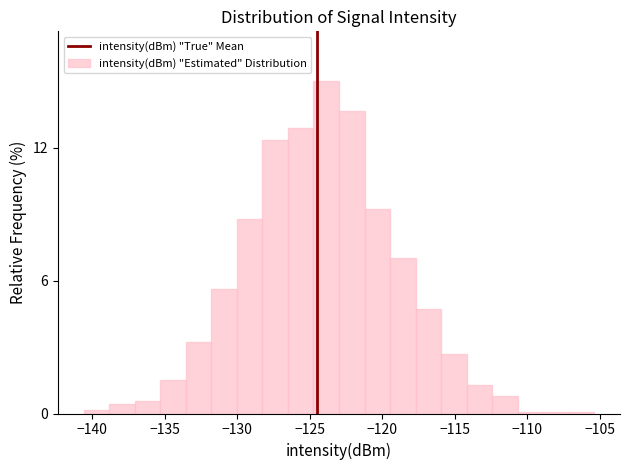

Read against the x-axis, roughly where is the centre of the tallest bar?

-124.0